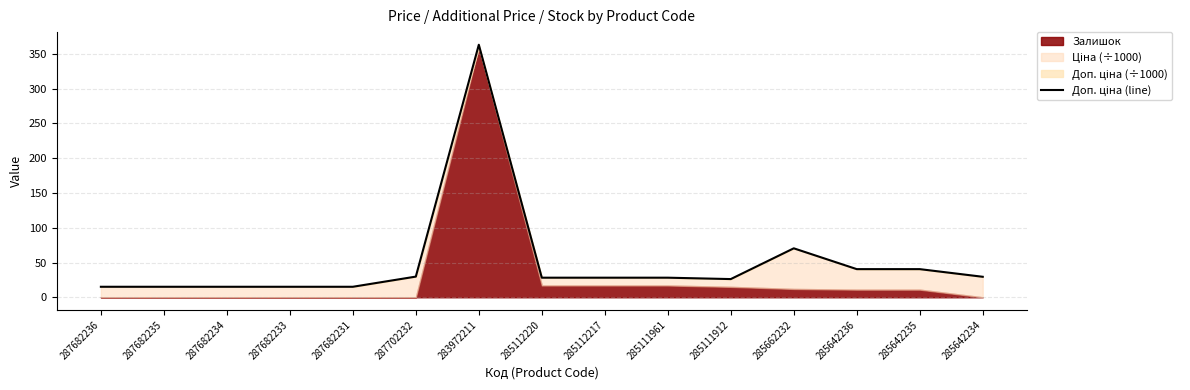

How many points are lower than both their immediate neighbors (excluding endpoints)?

1